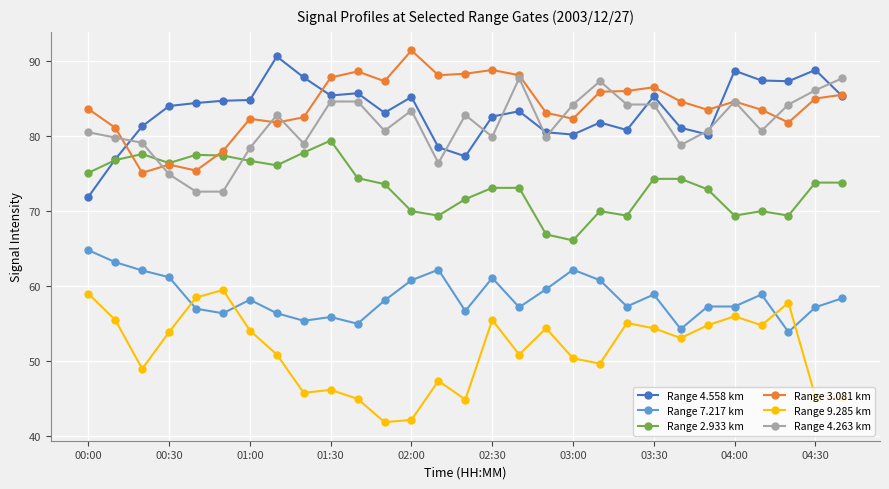

What is the value of the Range 9.285 km point at the 22nd from the left?

54.4